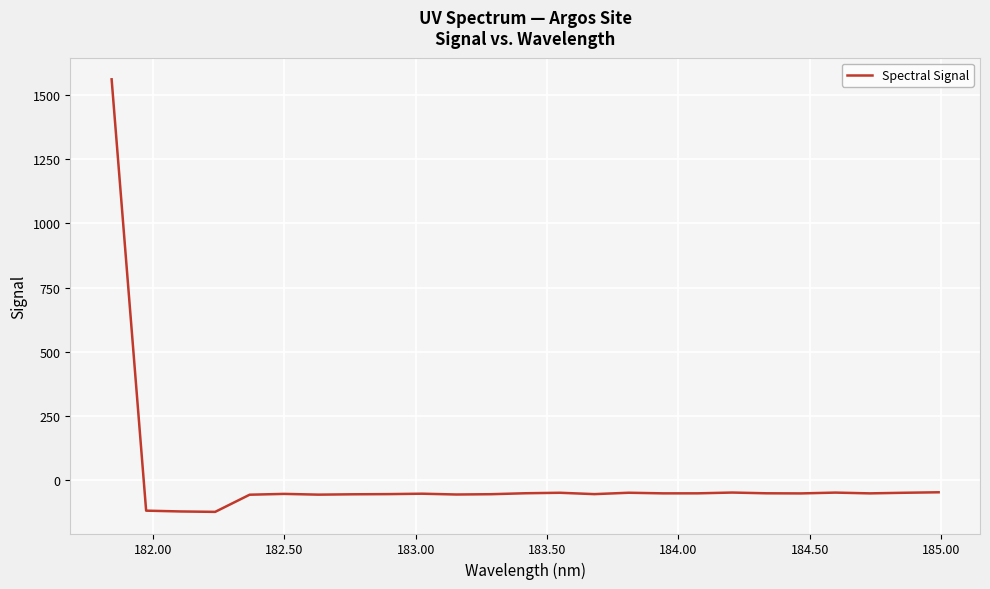

What is the greatest value displayed?

1561.2